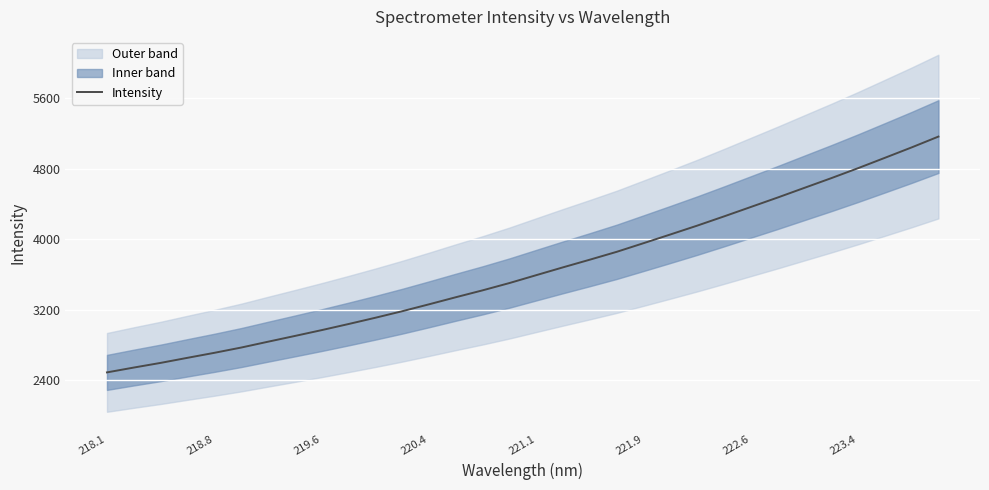

The Intensity series shows 5257.9 at 220.4. True or false?

False